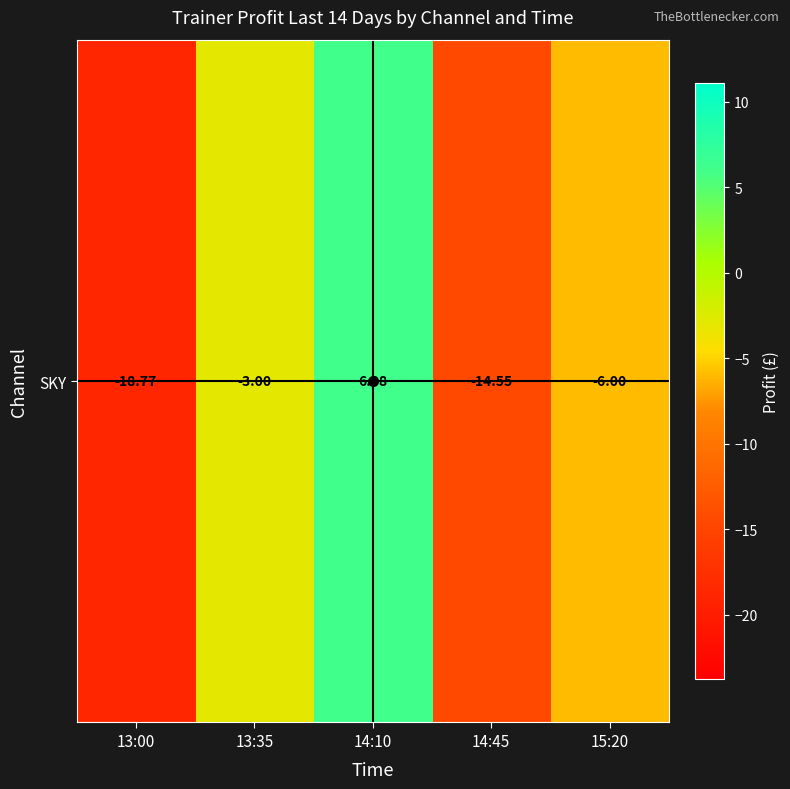

What is the approximate value at 14:45?

-14.6